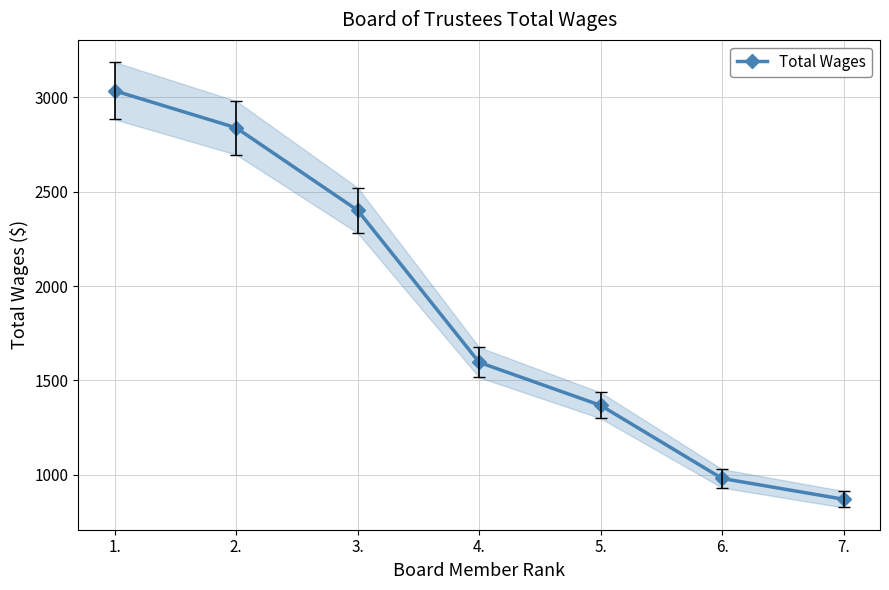

Which has a higher value, 6. or 1.?

1.